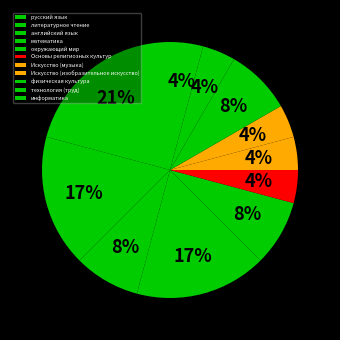

How many segments does this pie chart have?

11